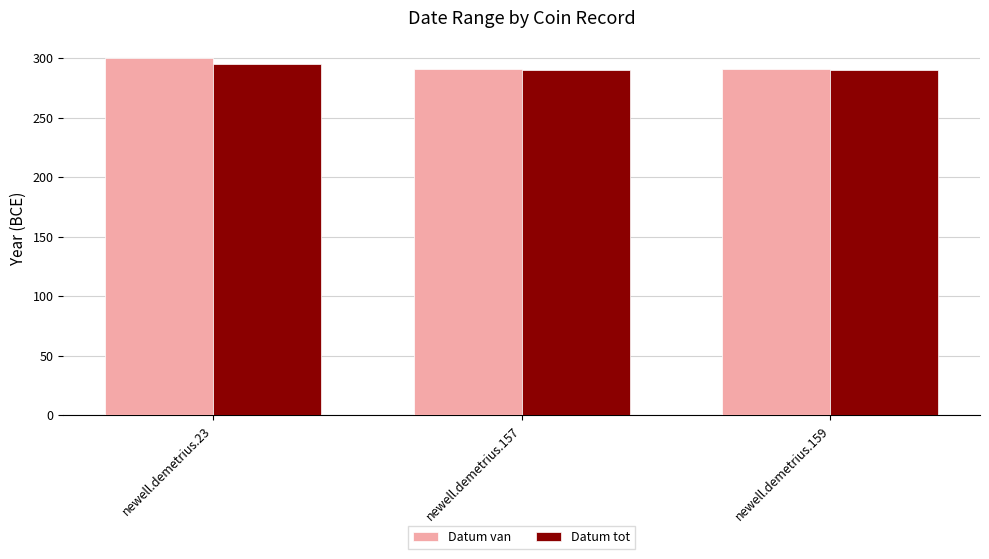

How many values in the Datum tot series exceed 290?

1